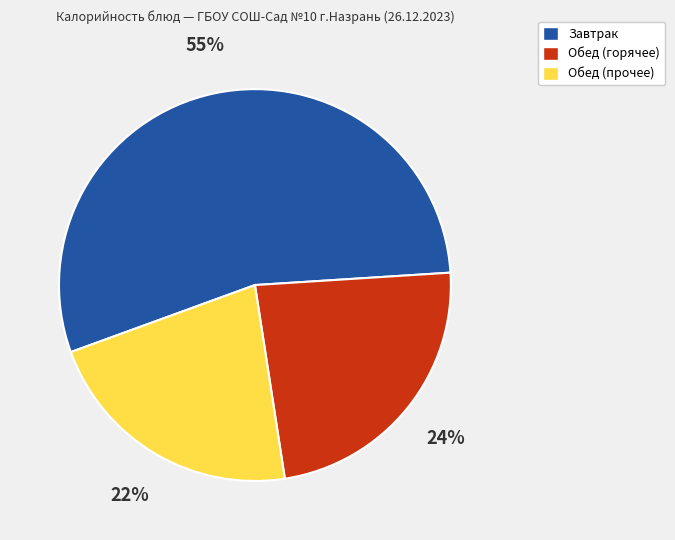

Is there a majority slice in this chart?

Yes